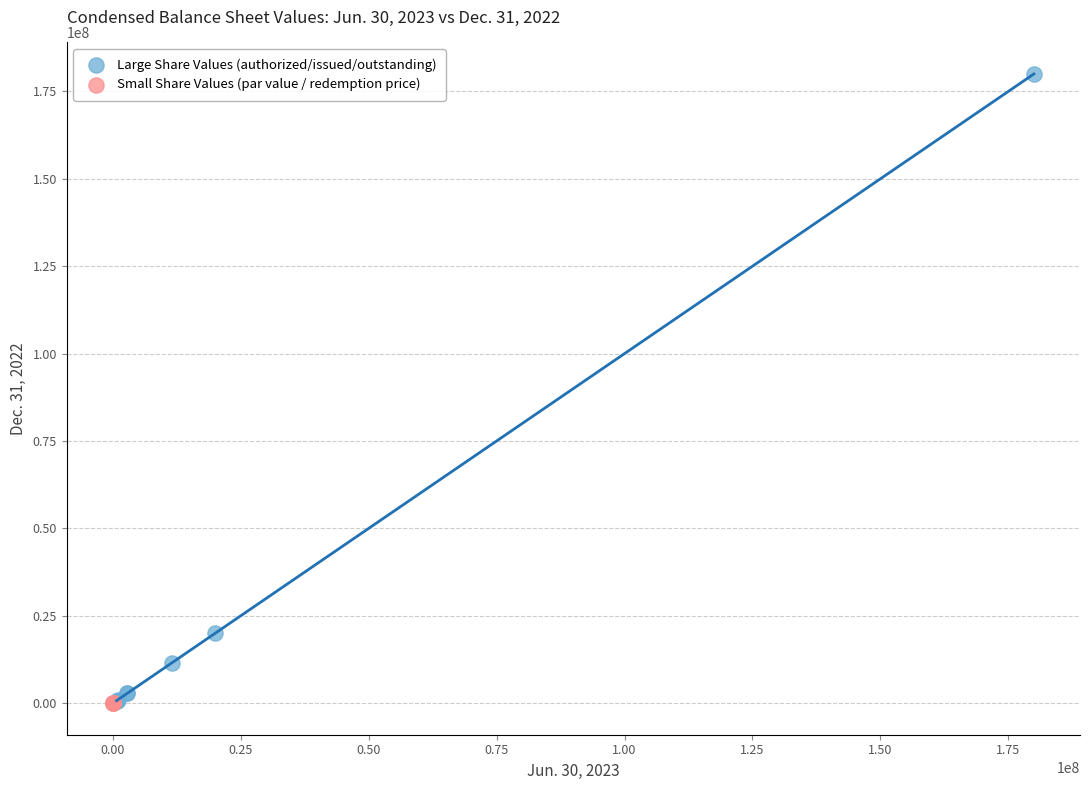

Which series has the widest spread of Y values?

Large Share Values (authorized/issued/outstanding)